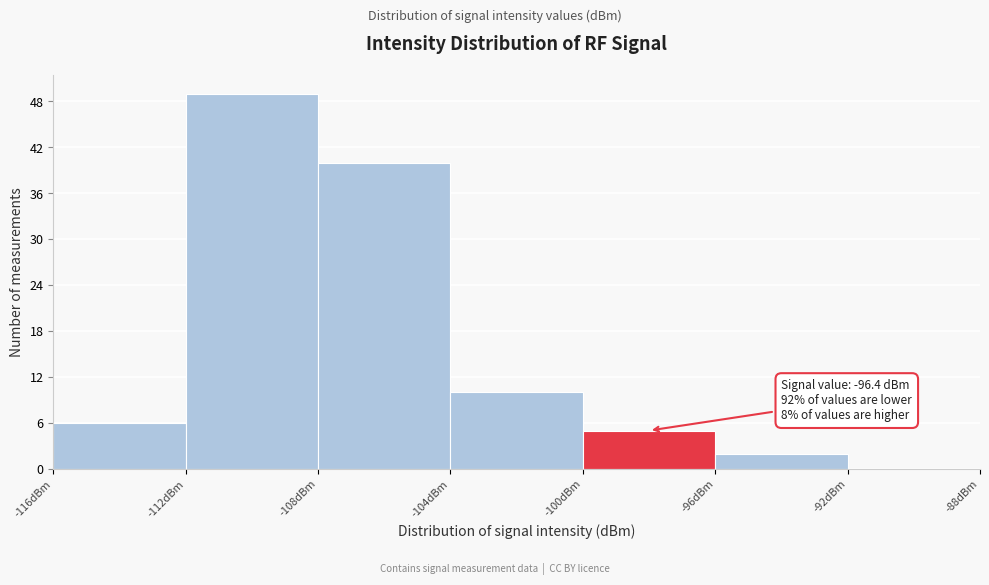

Over which range of the x-axis is the bar tallest?

-112 to -108